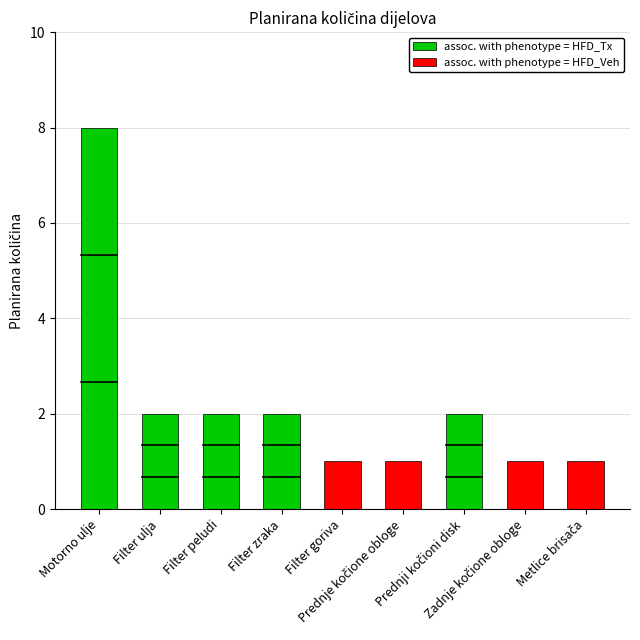

Reading right to left, extract all data points from this chart.

1	1	2	1	1	2	2	2	8